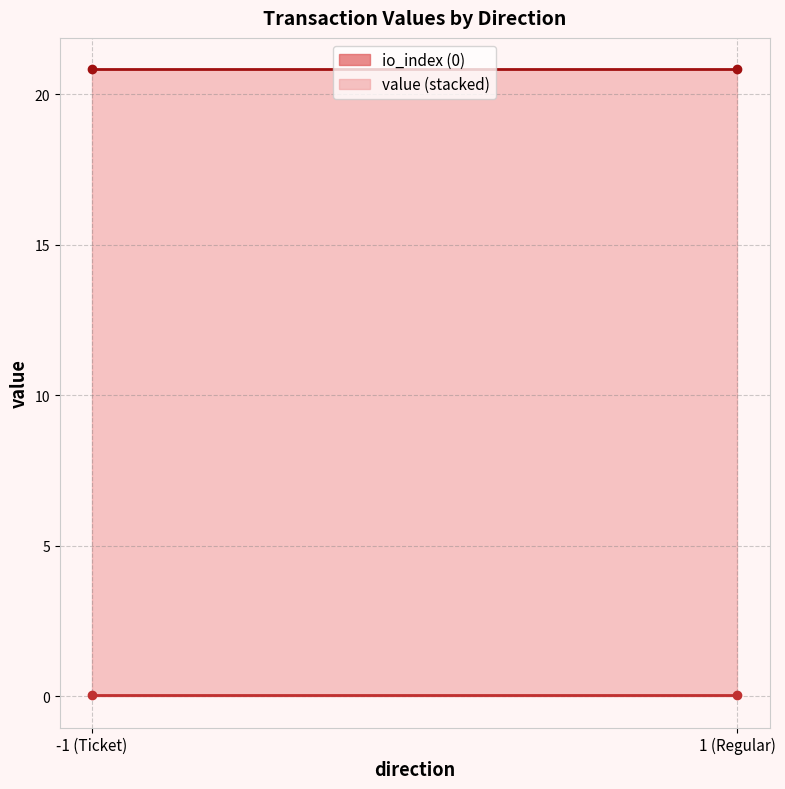

At which category is the sum across all series the highest?

-1